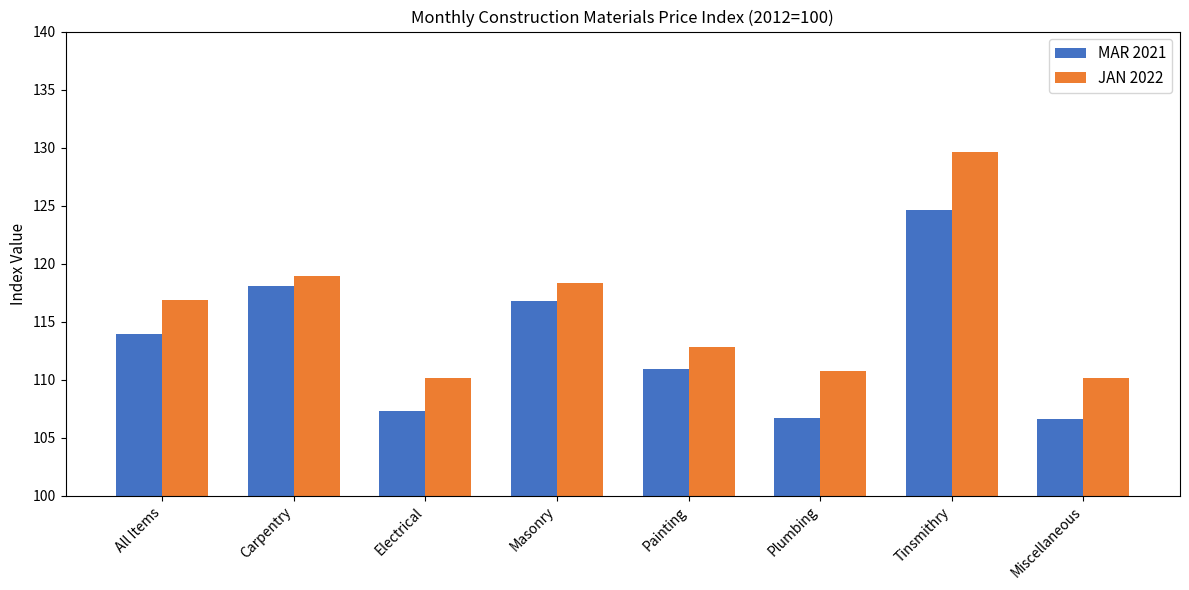

Which series changed the most between All Items and Tinsmithry?

JAN 2022